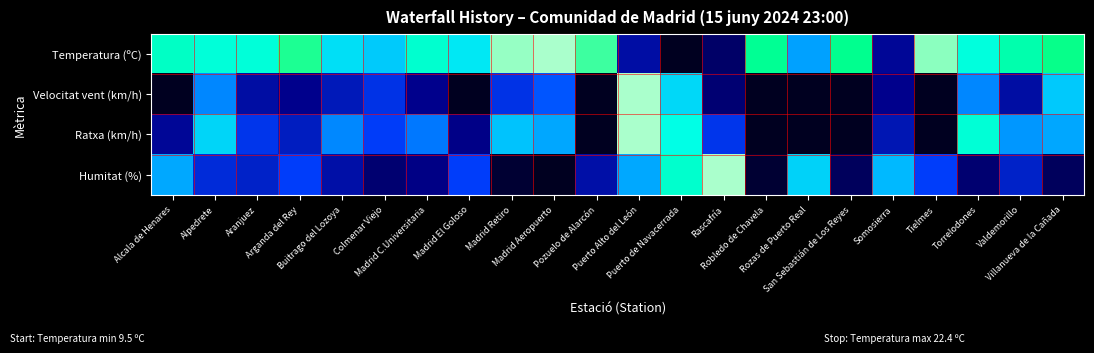

List the series in order of their peak value, highest first.

Ratxa (km/h), Humitat (%), Velocitat vent (km/h), Temperatura (ºC)